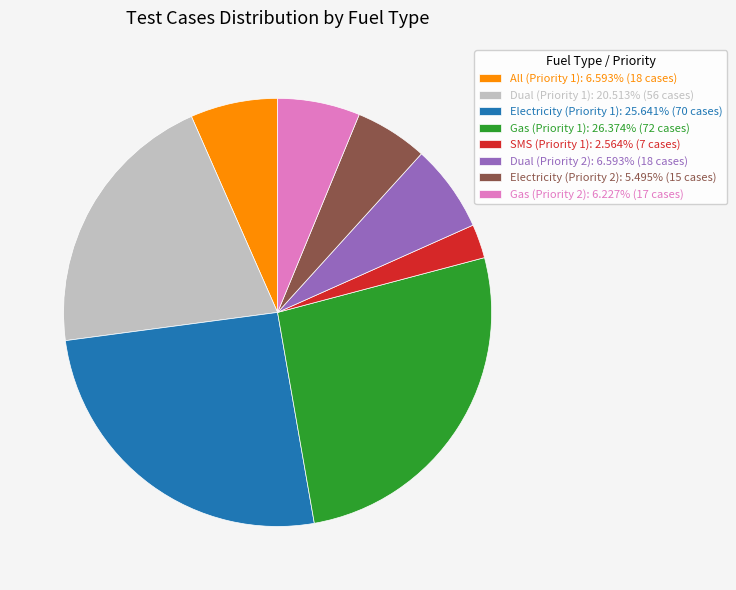

Does any single category account for the majority?

No